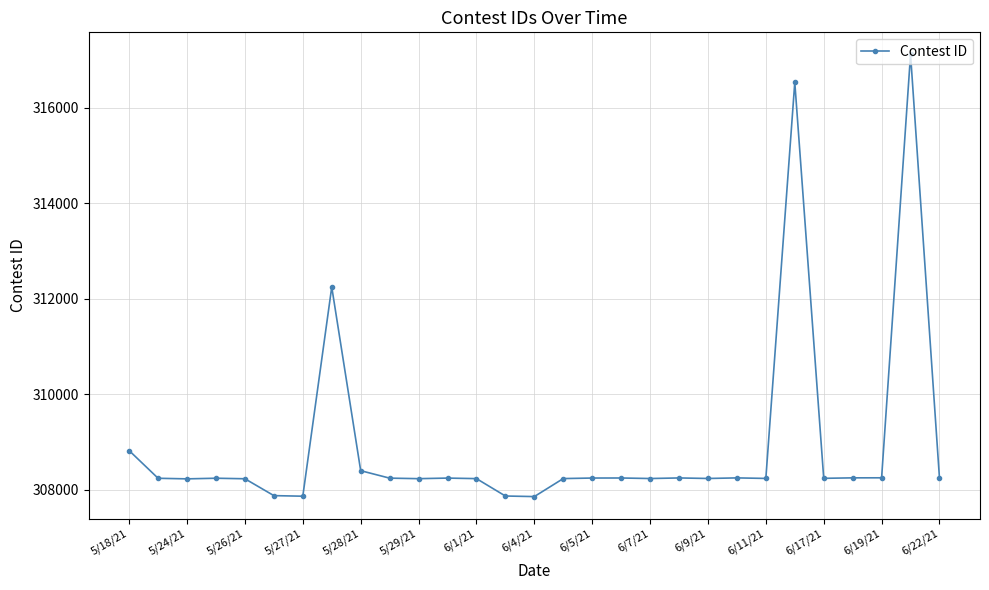

What is the greatest value displayed?

317111